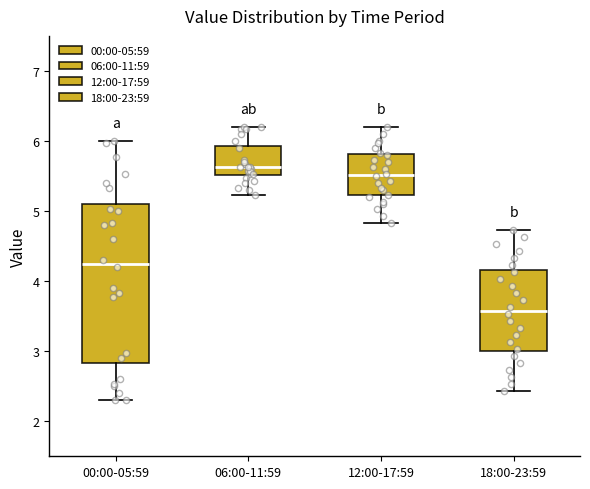

Reading left to right, read every box against the y-axis: the position of its median line, the range the box covers, and the ends of its whiskers. The values are not printed on the chart, so give them approximately, as read against the axis.

00:00-05:59: median 4.3, box 2.8 to 5.1, whiskers 2.3 to 6.0
06:00-11:59: median 5.6, box 5.5 to 5.9, whiskers 5.2 to 6.2
12:00-17:59: median 5.5, box 5.2 to 5.8, whiskers 4.8 to 6.2
18:00-23:59: median 3.6, box 3.0 to 4.2, whiskers 2.4 to 4.7